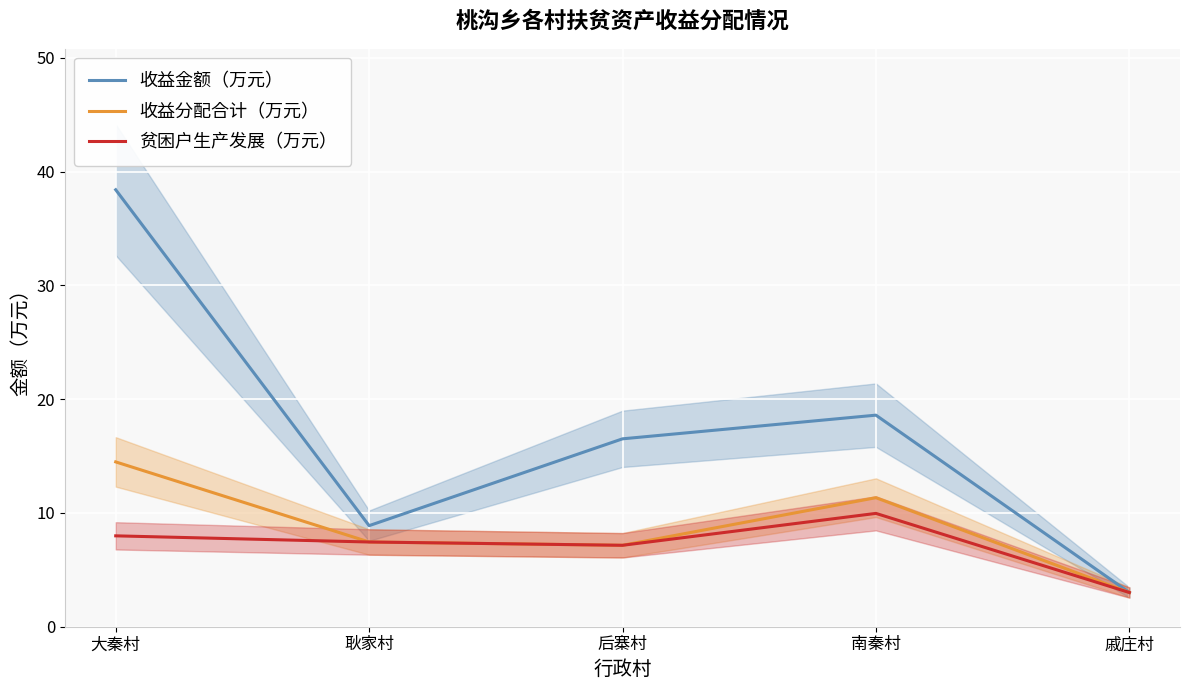

What are all the series names shown in the legend?

收益金额（万元）, 收益分配合计（万元）, 贫困户生产发展（万元）